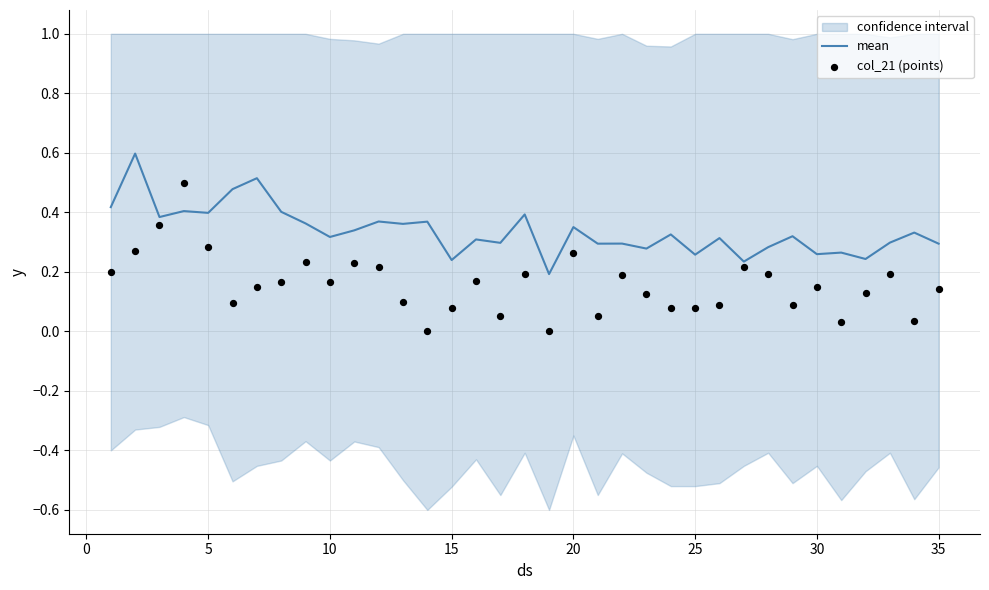

At how many categories does at least one series exceed 0?

35